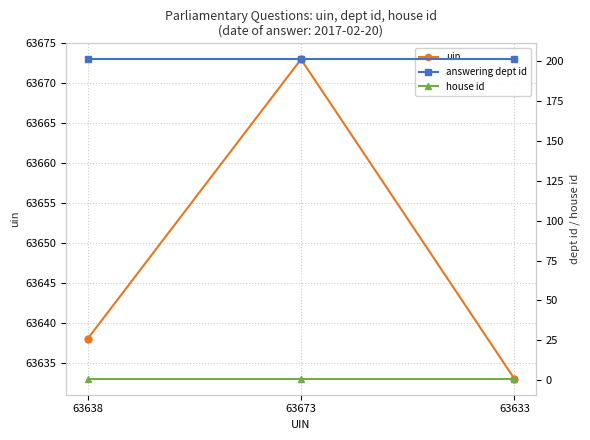

The house id series shows 2 at 63673. True or false?

False